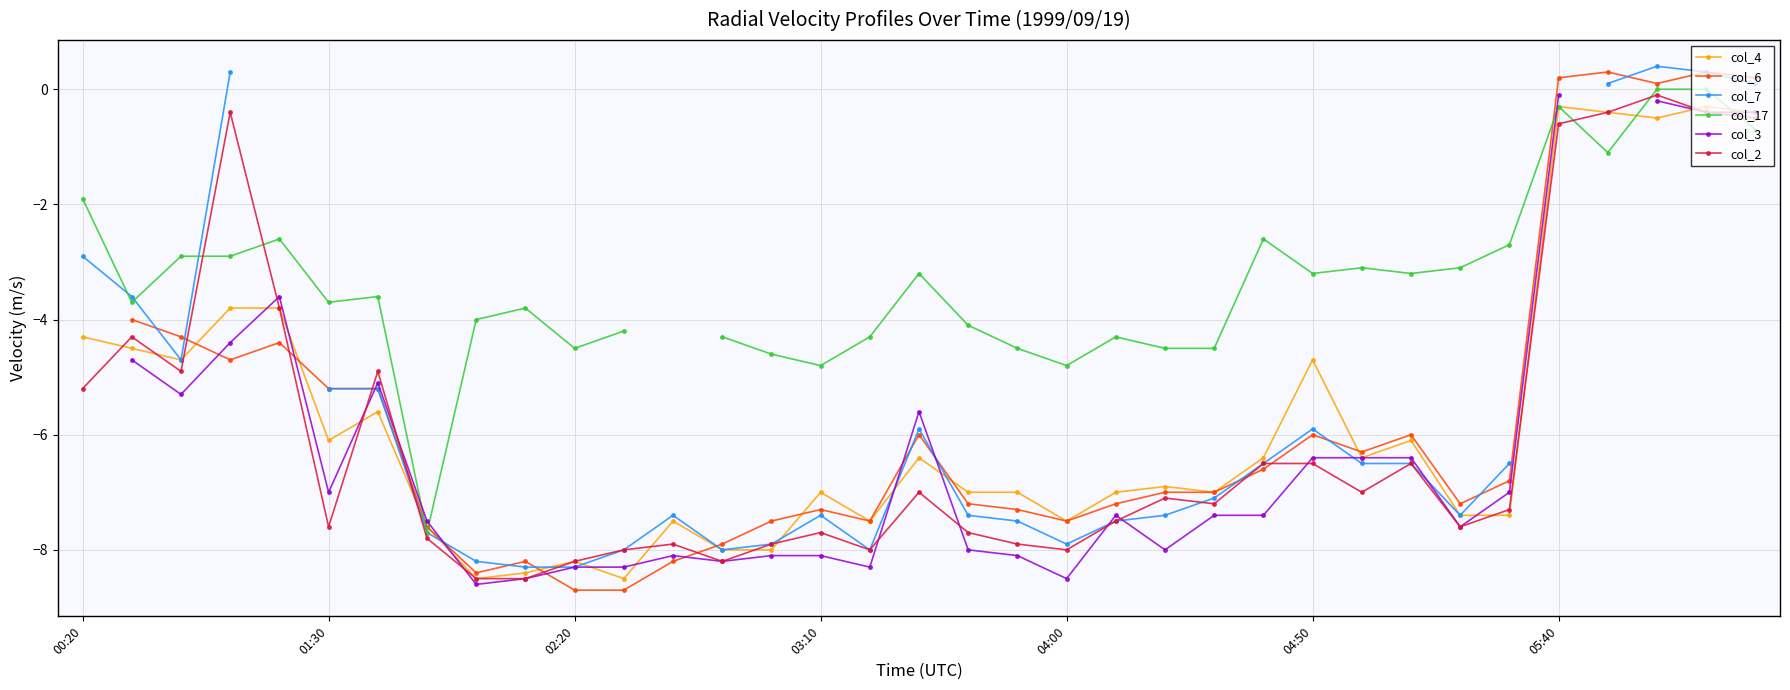

Which series changed the most between 8 and 14?

col_6